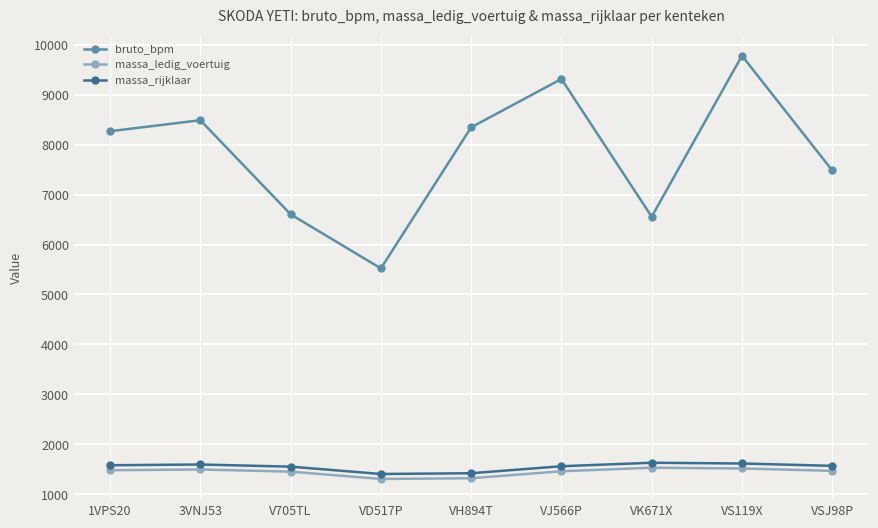

True or false: bruto_bpm and massa_rijklaar cross at least once.

False